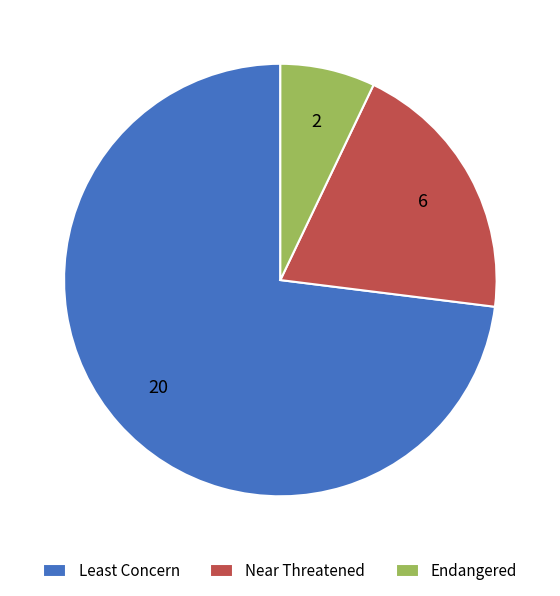

True or false: Endangered accounts for 7% of the total.

True